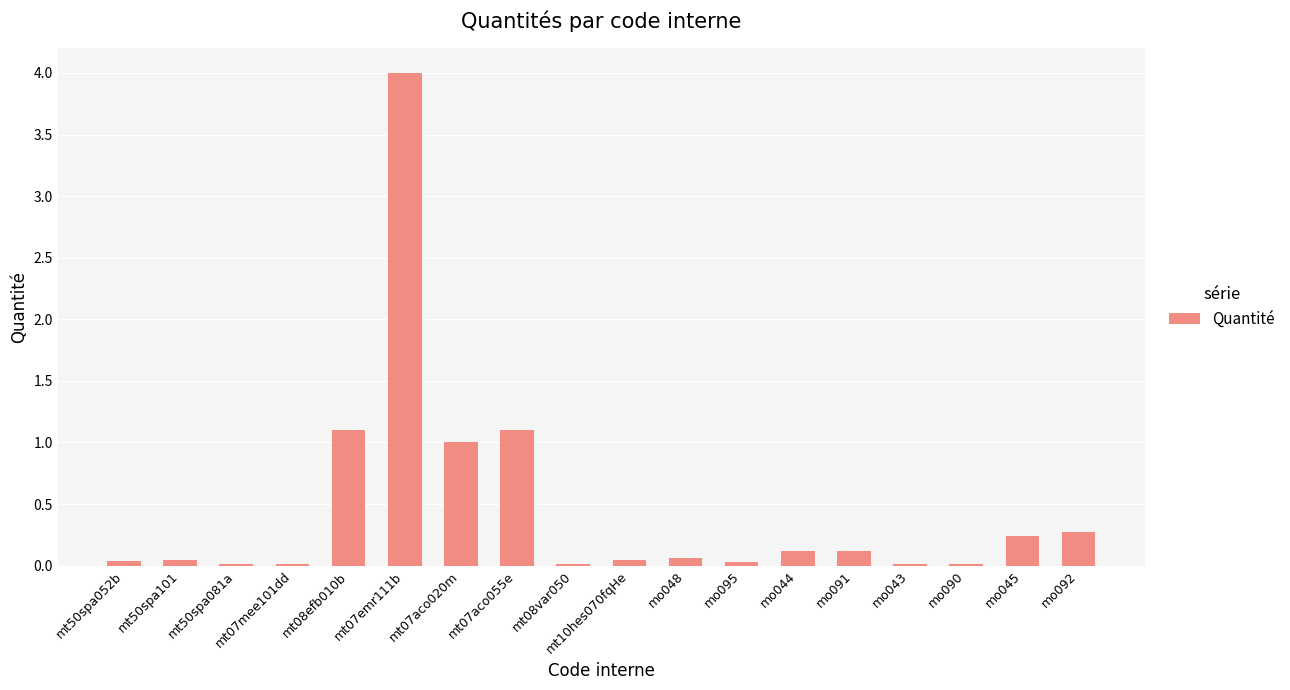

Which category has the highest value across all series?

mt07emr111b